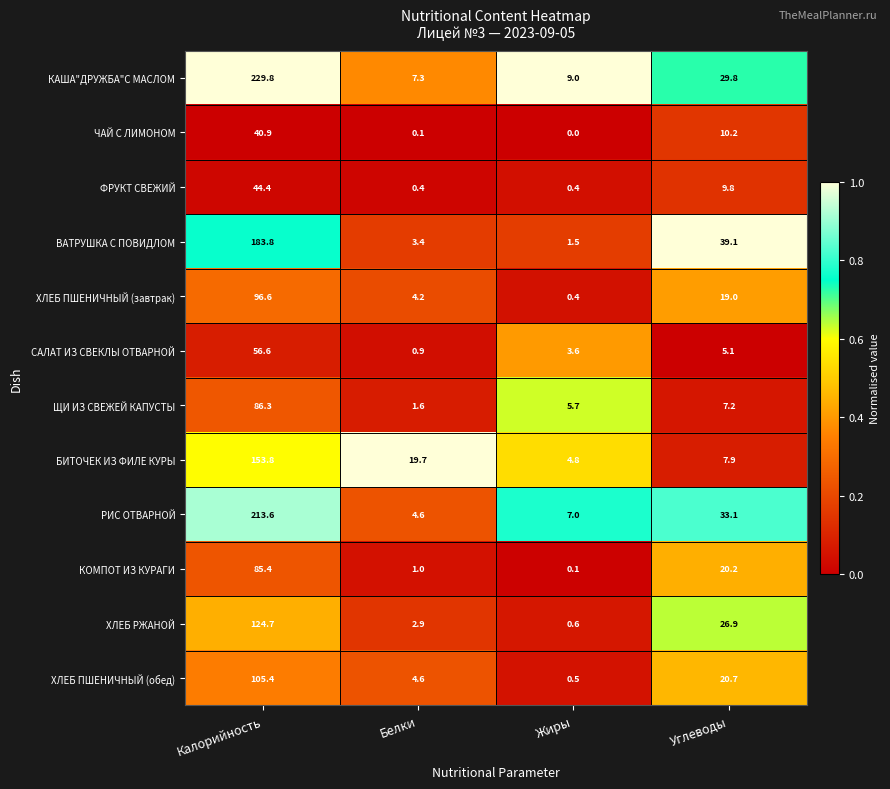

Is it true that КОМПОТ ИЗ КУРАГИ equals 1.7 at Белки?

False